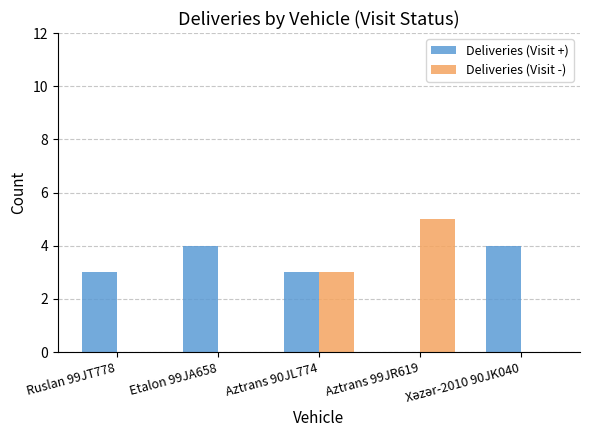

At which category does the chart reach its peak across all series?

Aztrans 99JR619